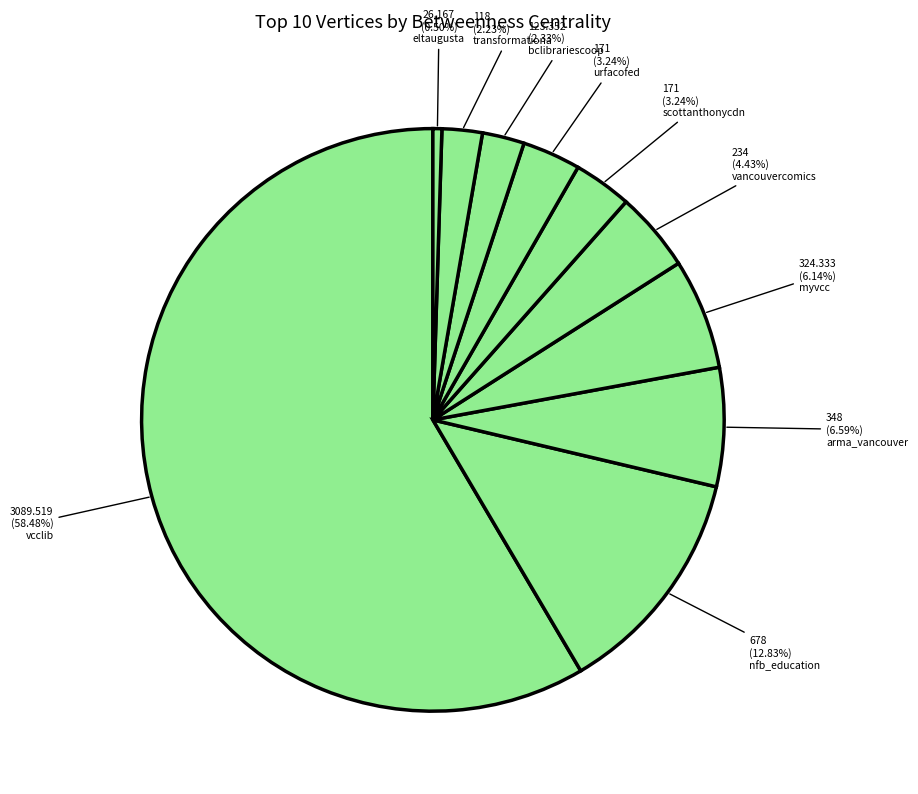

What is the total percentage of myvcc and vancouvercomics?

10.6%